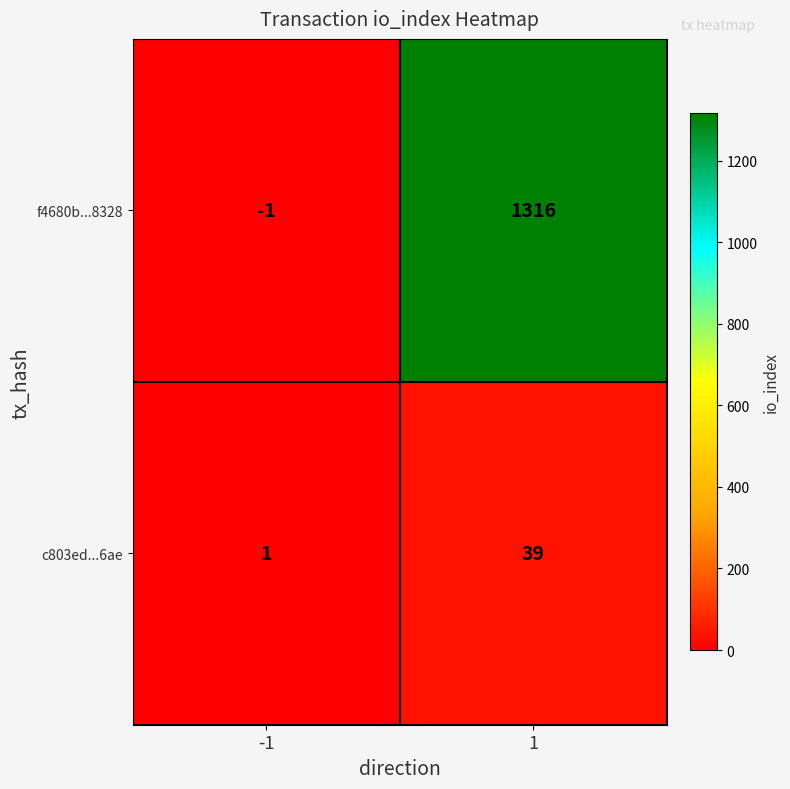

Reading left to right, what are all the values shown in this chart?

f4680b...8328: -1=-1	1=1316
c803ed...6ae: -1=1	1=39